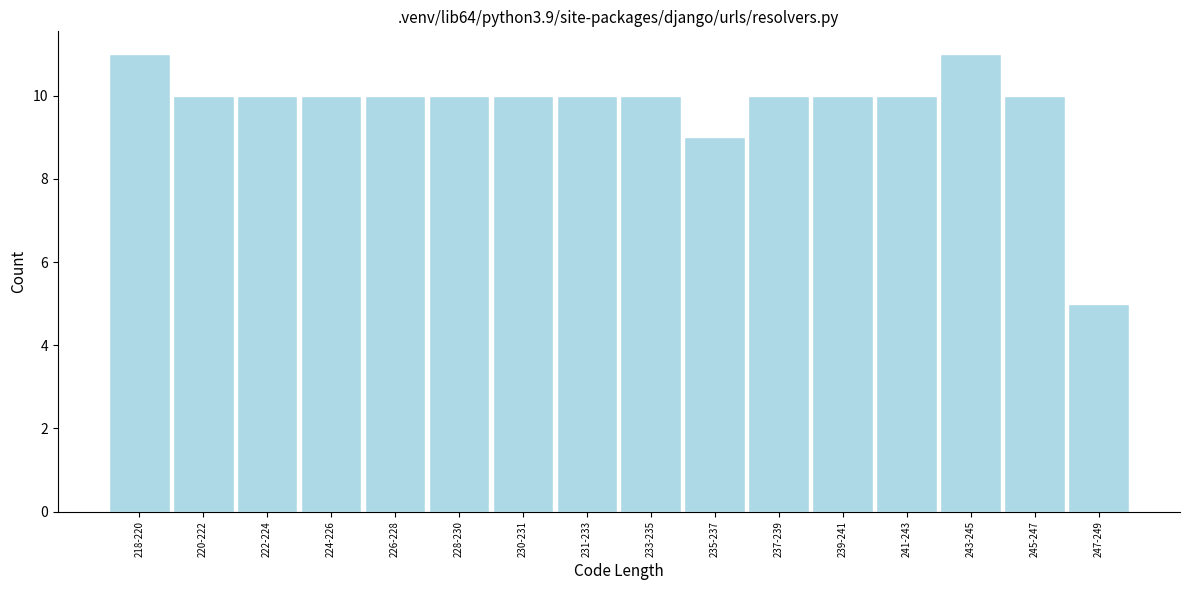

Reading left to right, what are all the values shown in this chart?

11	10	10	10	10	10	10	10	10	9	10	10	10	11	10	5